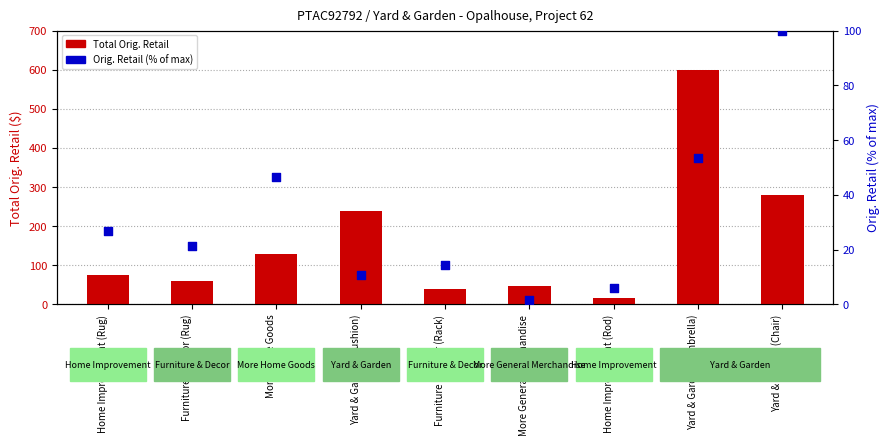

Is the value of Total Orig. Retail at Furniture & Decor (Rack) greater than the value of Orig. Retail (% of max) at Furniture & Decor (Rack)?

Yes